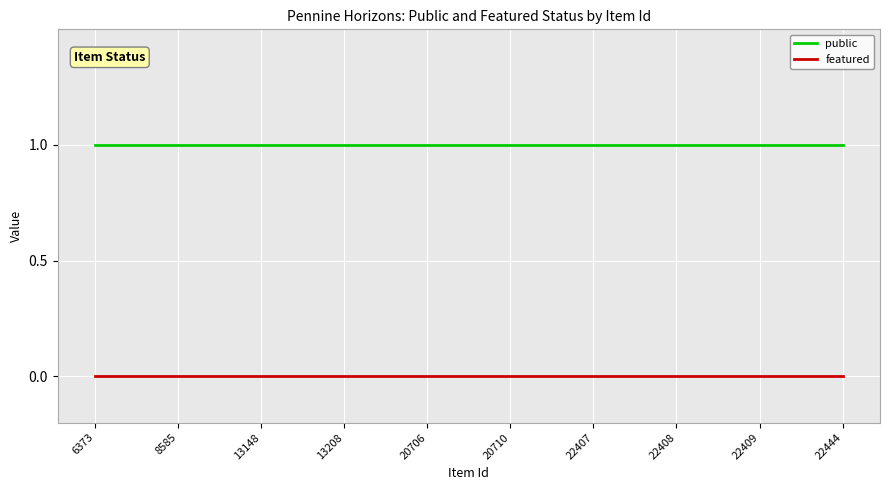

Rank the series at 13208 from lowest to highest value.

featured, public